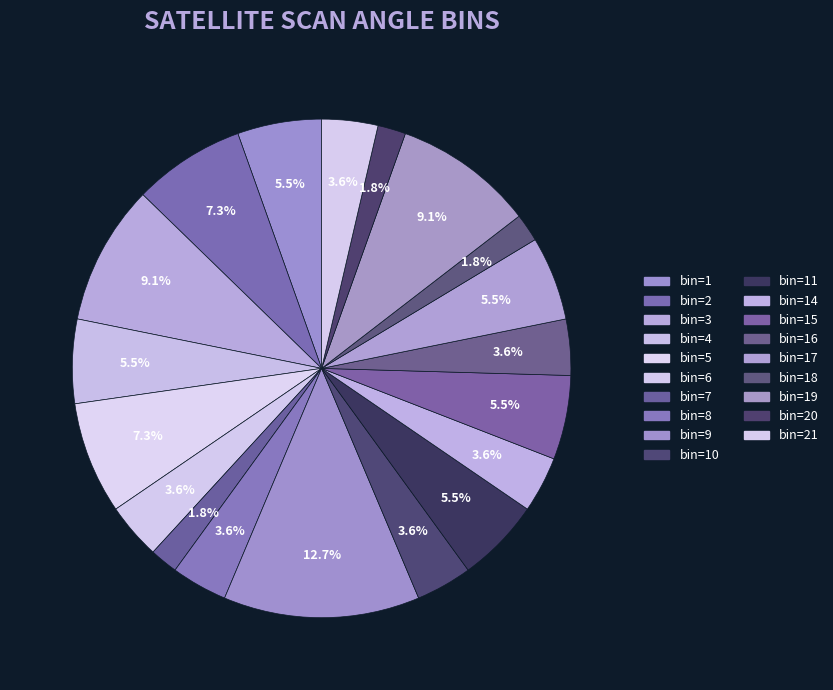

How many slices are in this pie chart?

19